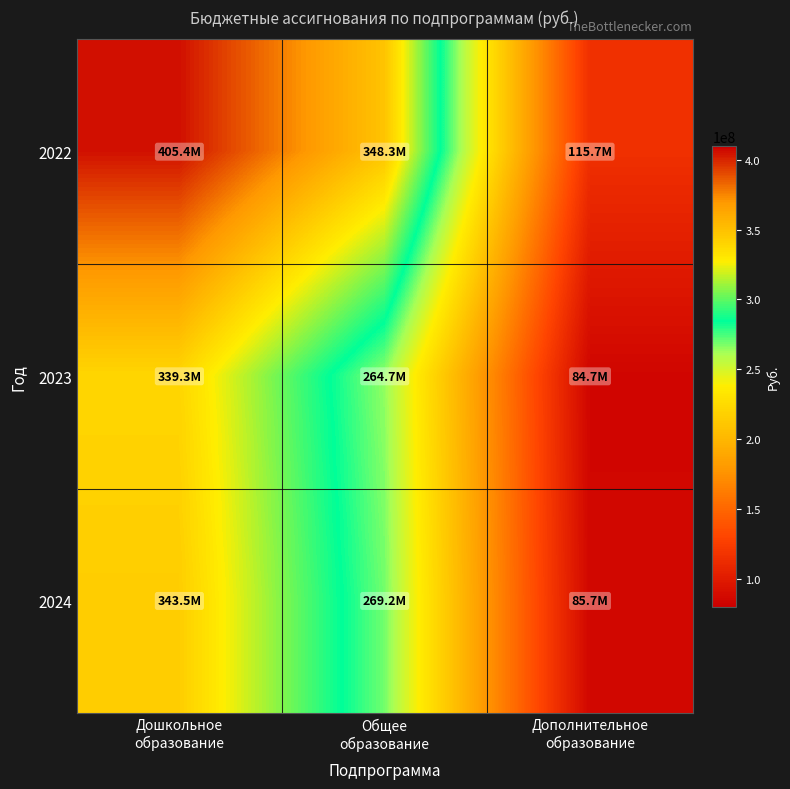

How many distinct data groups are displayed?

3